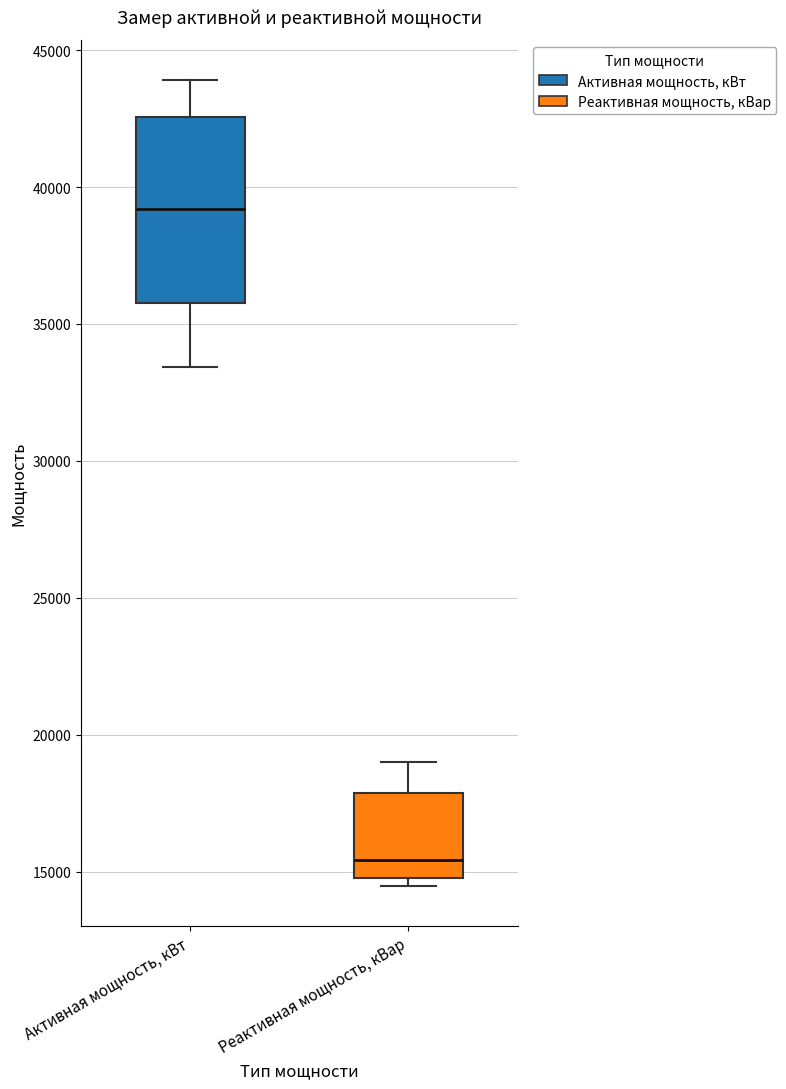

Where is the lower edge of the box for Активная мощность, кВт on the y-axis? The values are not printed on the chart, so give them approximately, as read against the axis.

36000